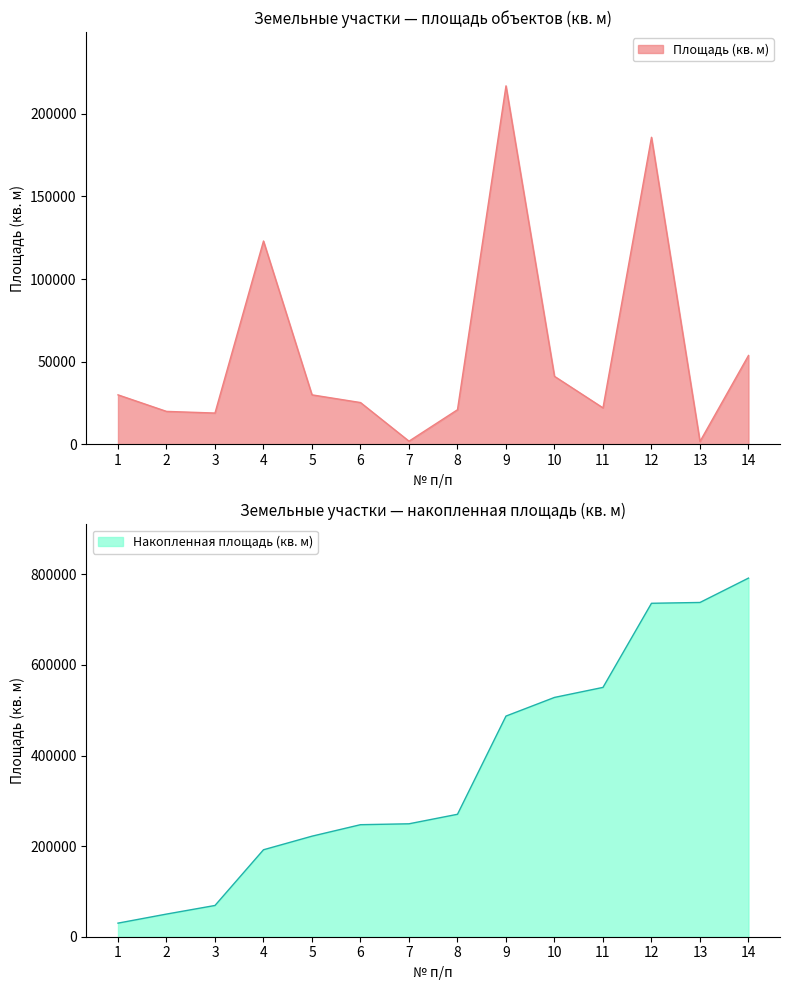

True or false: the data has more than 1 interior local peaks.

True